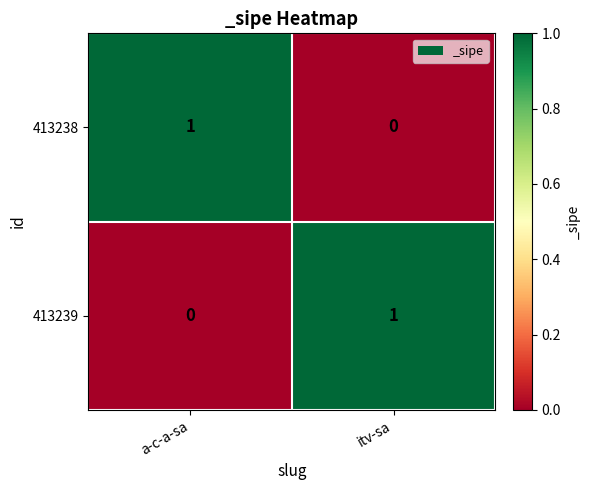

The 413239 series shows 1 at itv-sa. True or false?

True